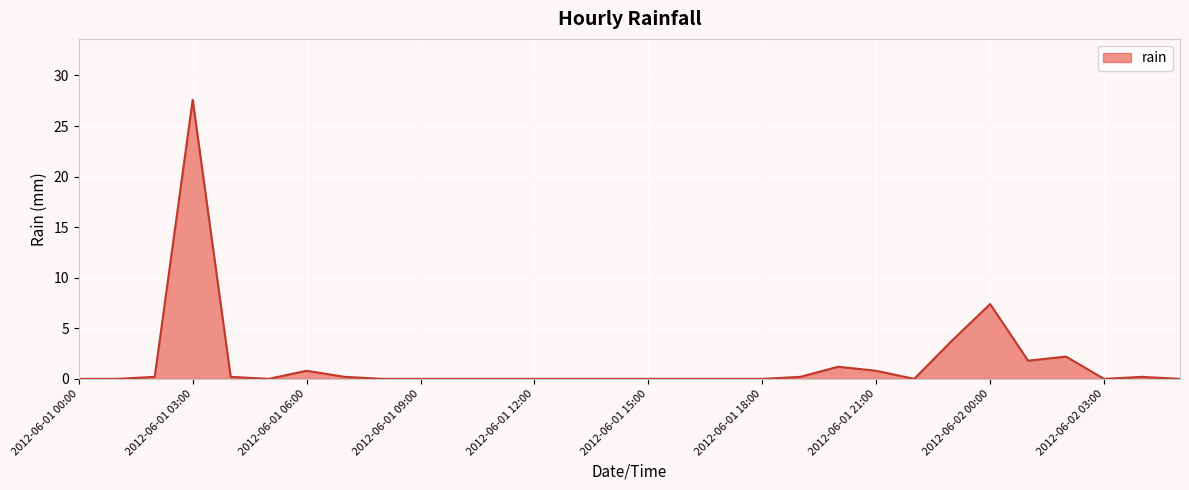

What is the greatest value displayed?

27.6